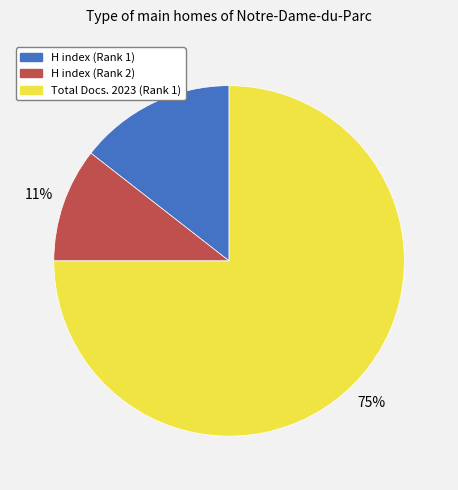

To the nearest percent, what is the average slice percentage?

33%